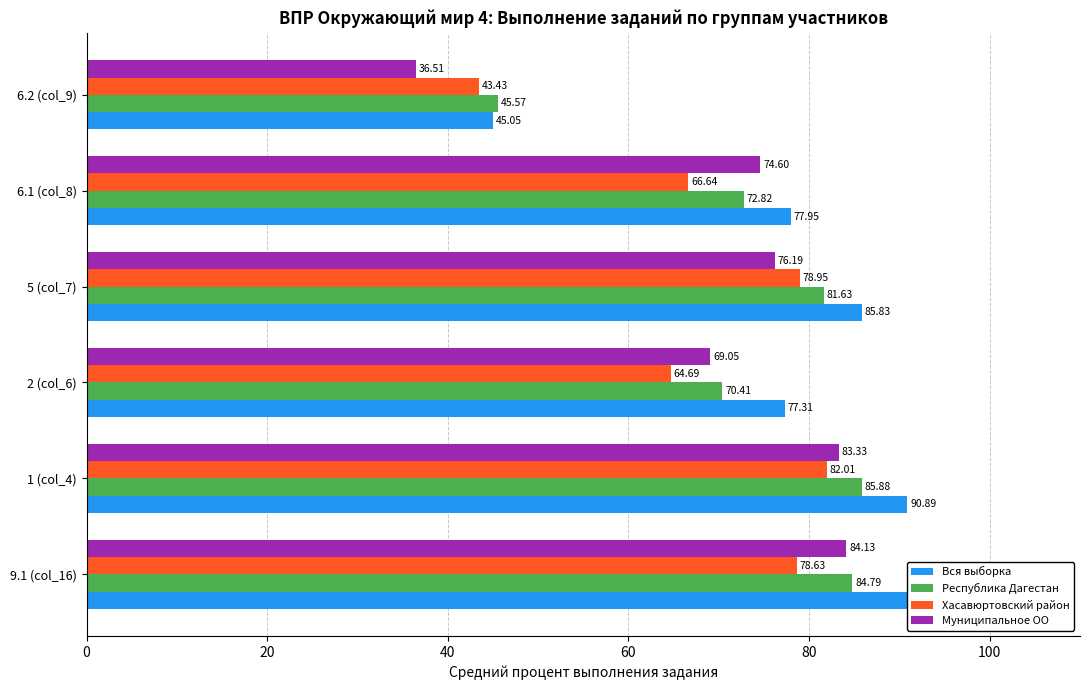

What is the value of the Хасавюртовский район bar at the 1st from the left?

78.6